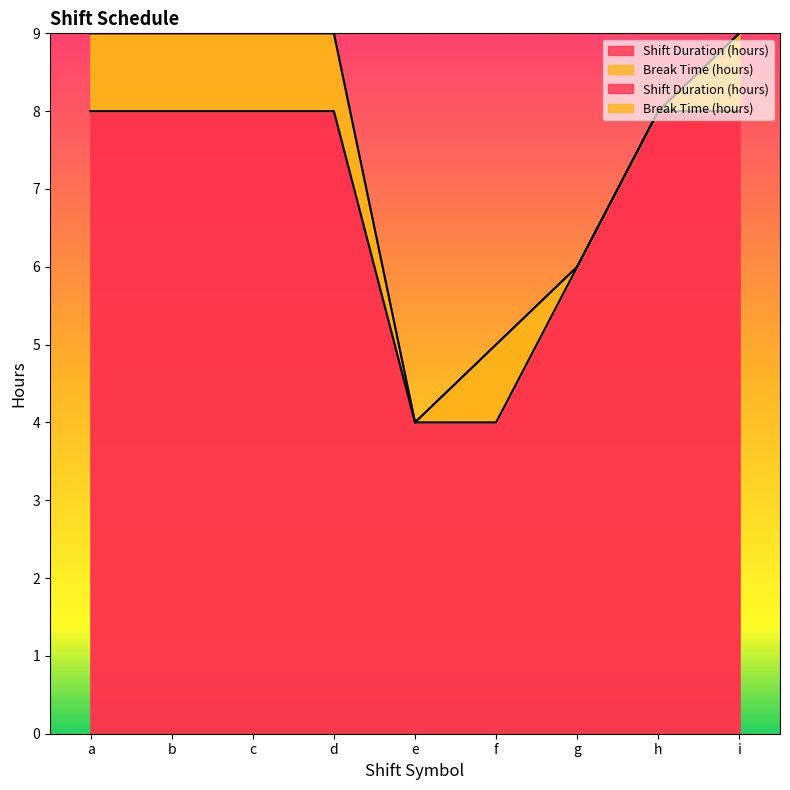

What is the change in value from a to f?

-4.0